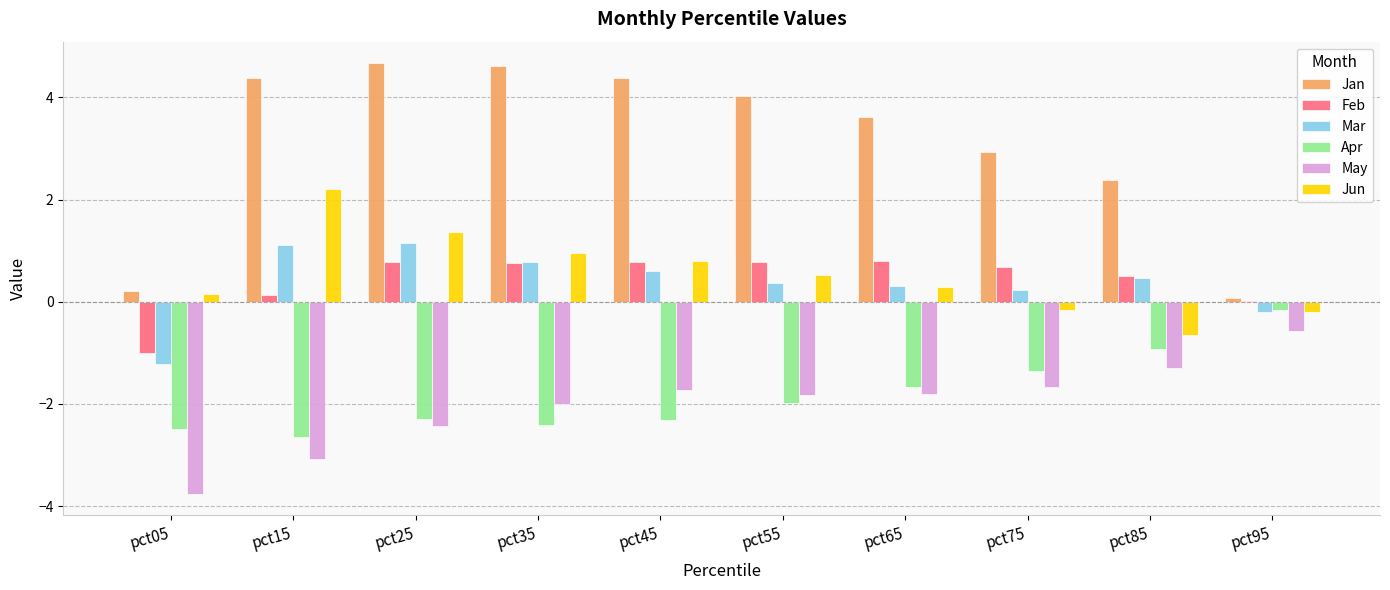

How many categories are shown in the chart?

10